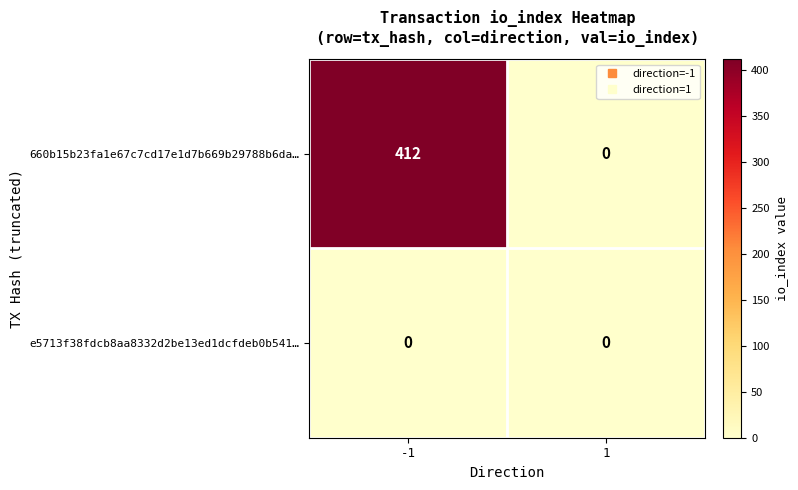

What is the greatest value displayed?

412